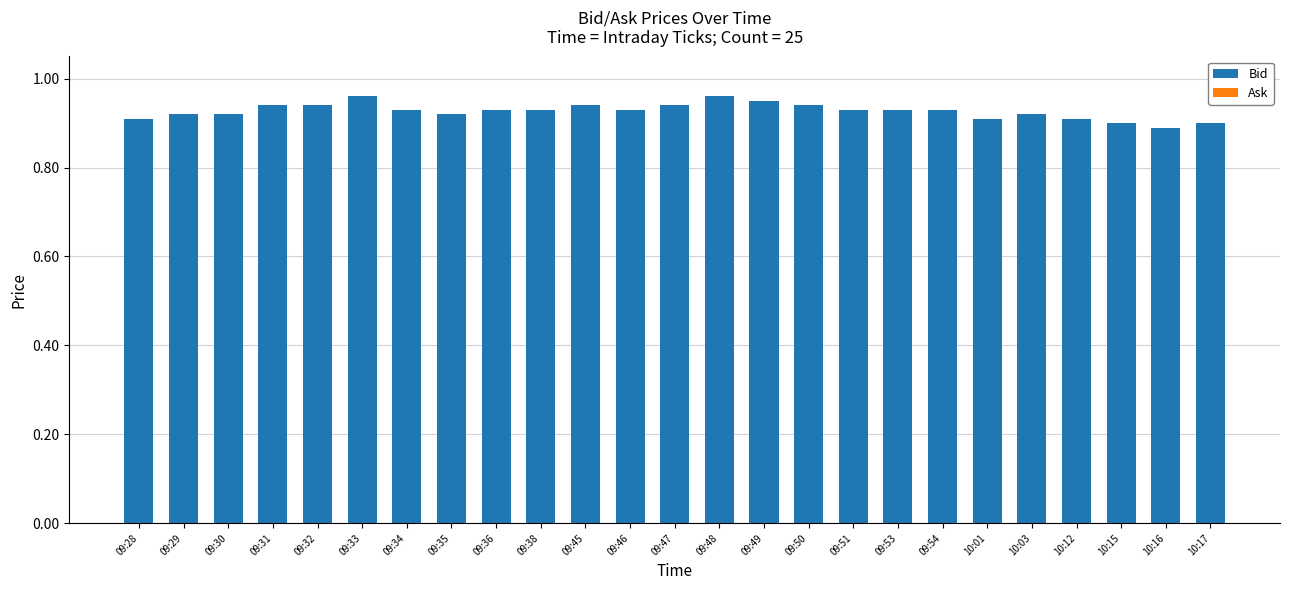

What position from the left is 09:54?

19